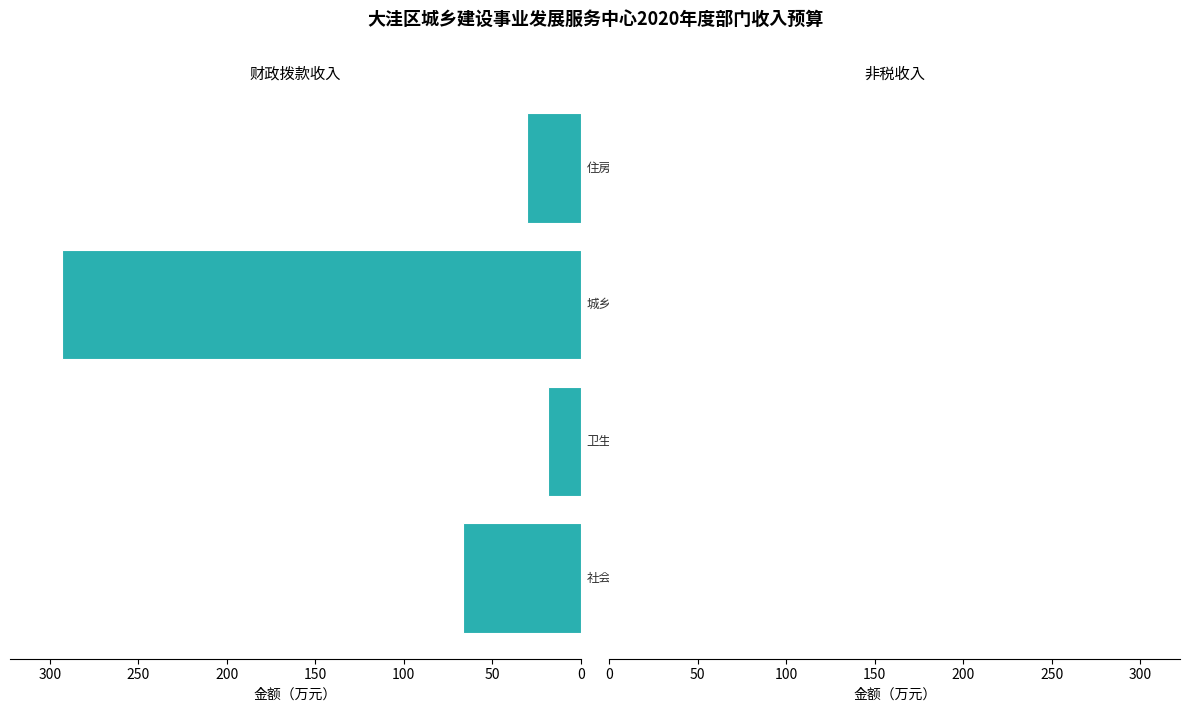

What is the smallest value displayed?

18.6